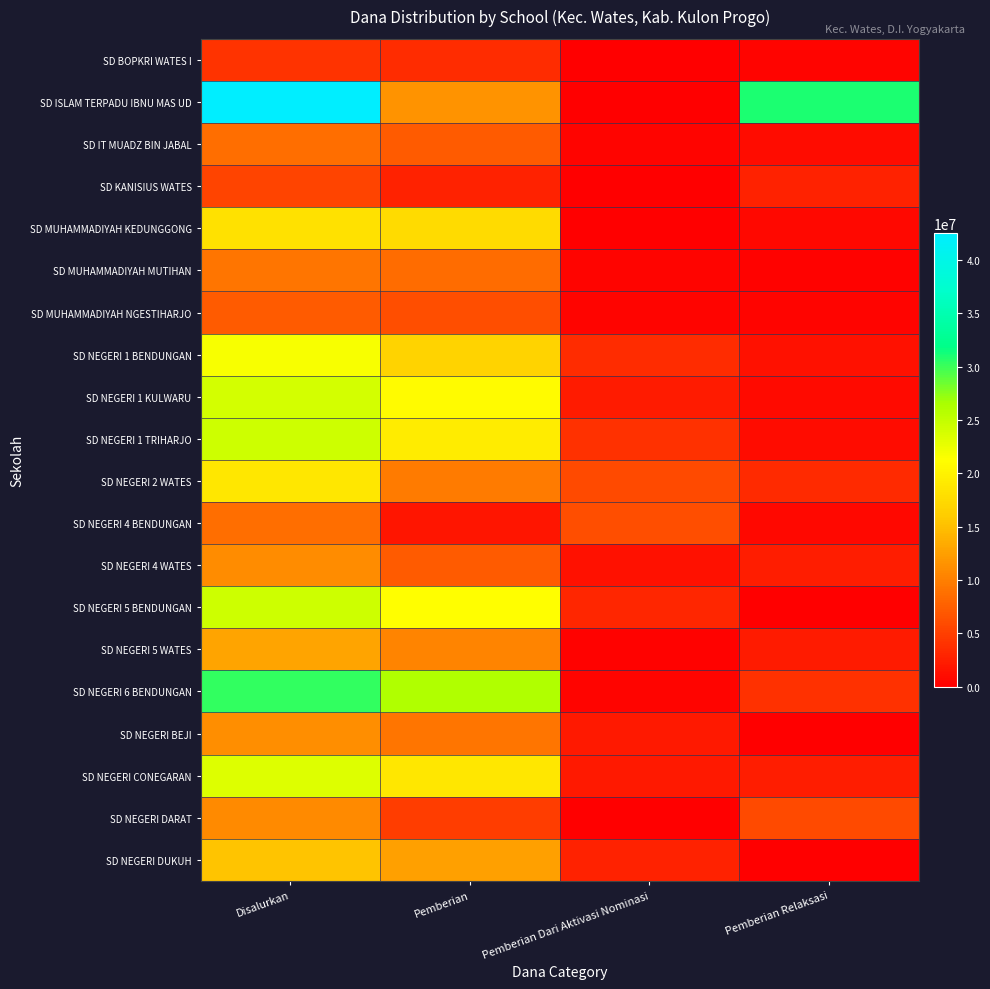

At which category does the chart reach its peak across all series?

Disalurkan